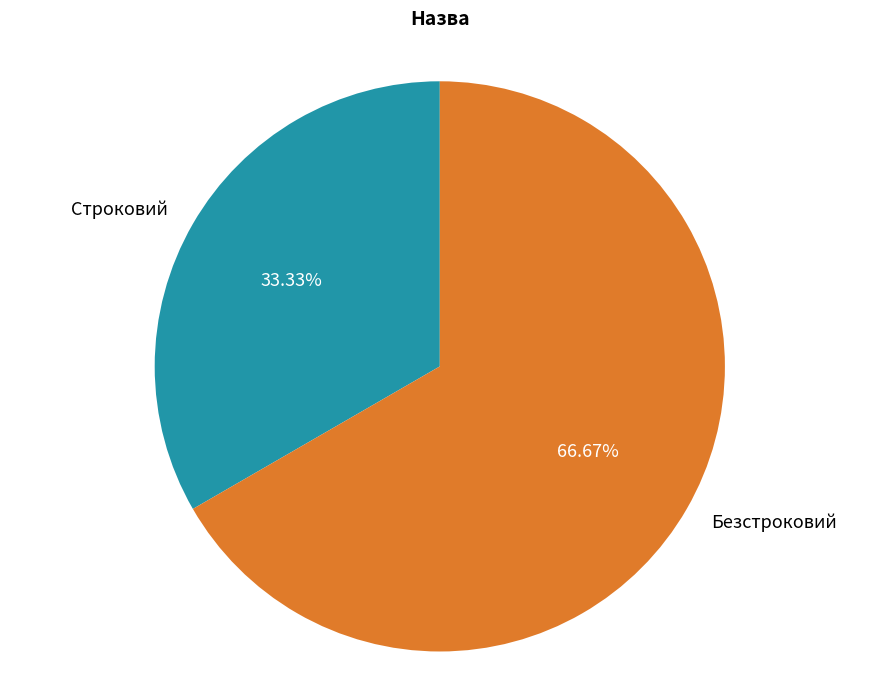

How many slices are in this pie chart?

2